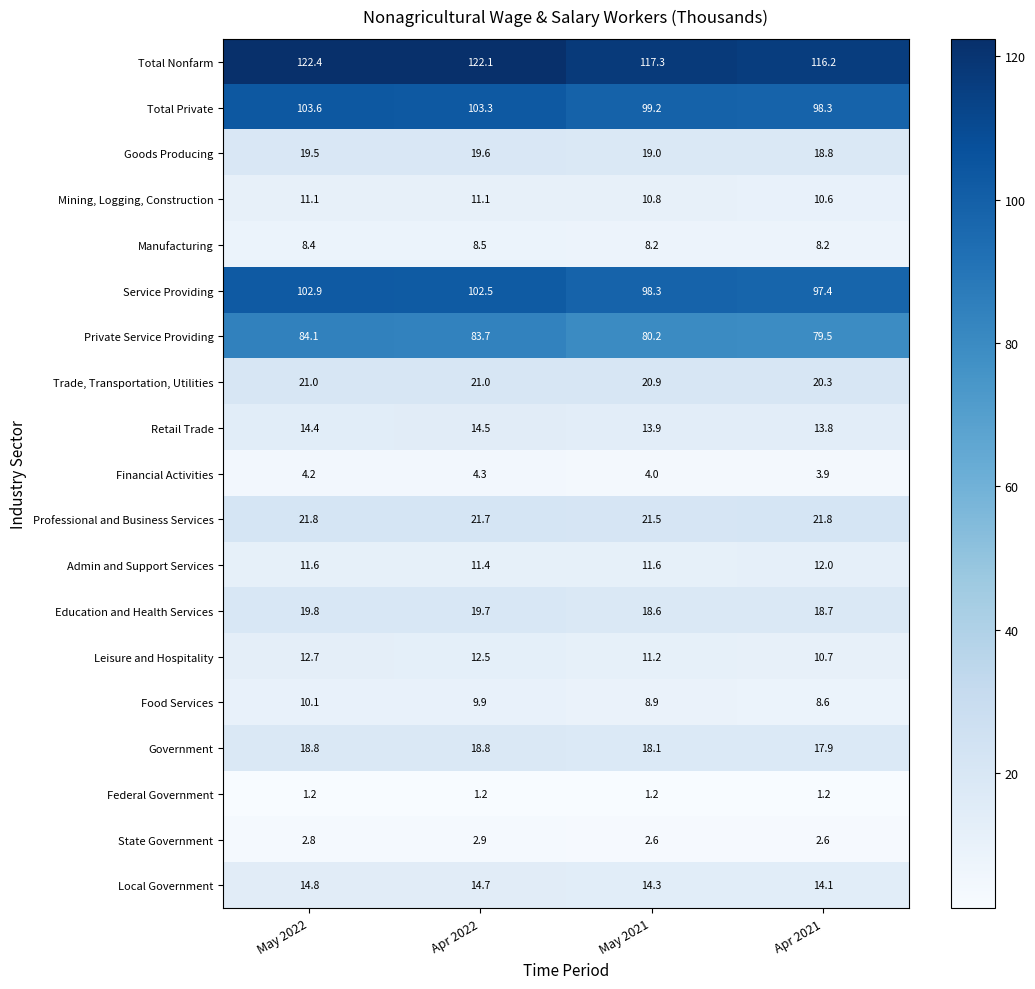

Rank the series by their maximum value, from lowest to highest.

Federal Government, State Government, Financial Activities, Manufacturing, Food Services, Mining, Logging, Construction, Admin and Support Services, Leisure and Hospitality, Retail Trade, Local Government, Government, Goods Producing, Education and Health Services, Trade, Transportation, Utilities, Professional and Business Services, Private Service Providing, Service Providing, Total Private, Total Nonfarm